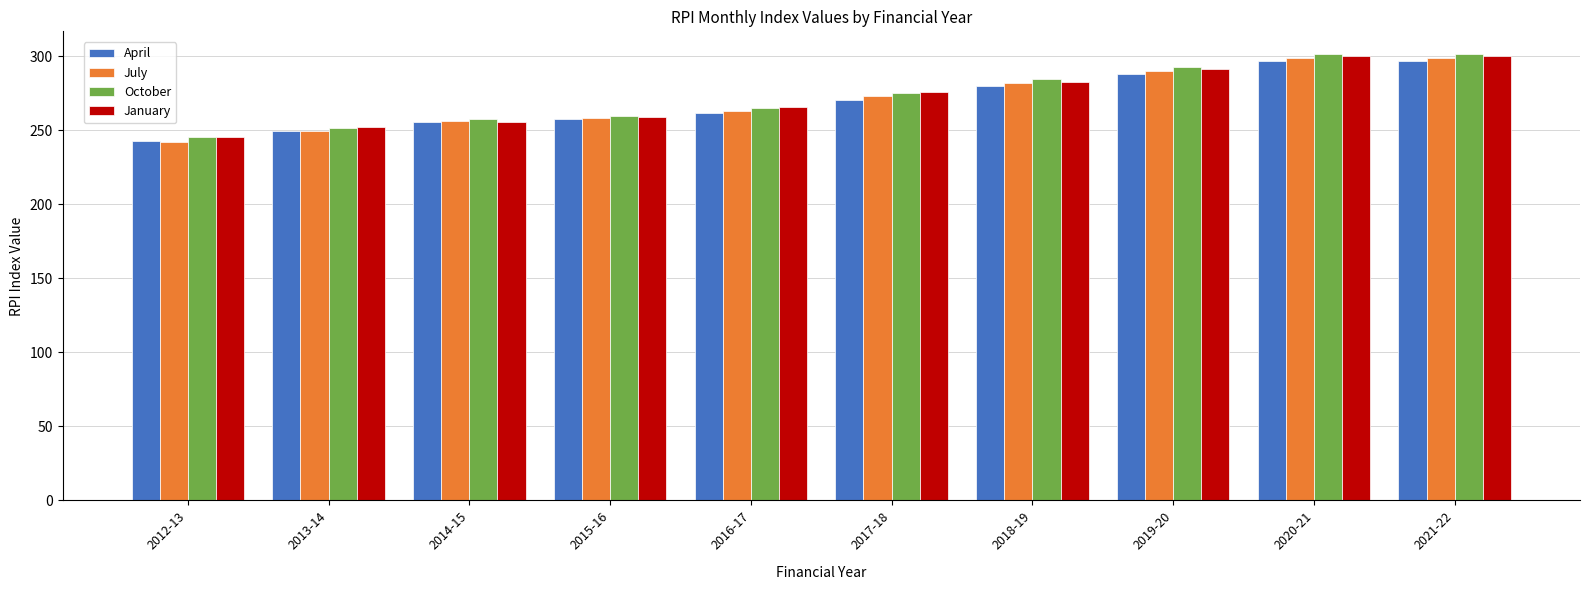

At how many categories does at least one series exceed 270?

5